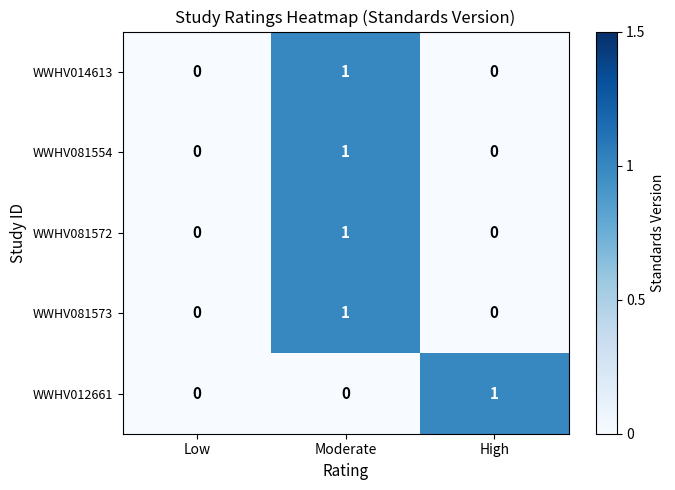

Reading left to right, what are all the values shown in this chart?

WWHV014613: Low=0	Moderate=1	High=0
WWHV081554: Low=0	Moderate=1	High=0
WWHV081572: Low=0	Moderate=1	High=0
WWHV081573: Low=0	Moderate=1	High=0
WWHV012661: Low=0	Moderate=0	High=1